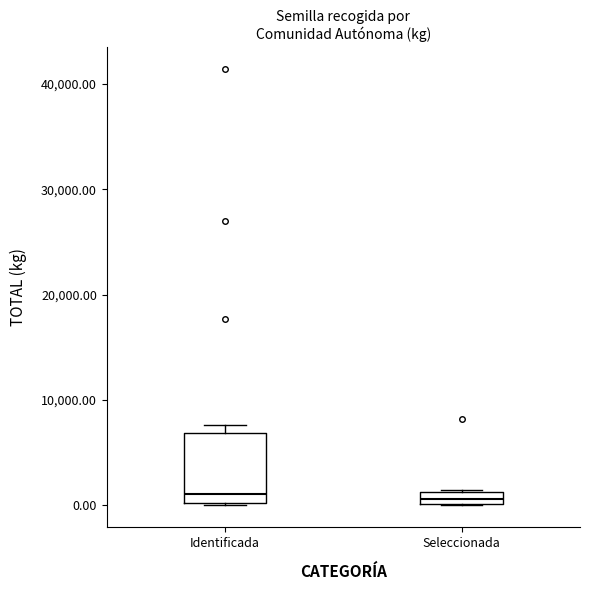

Which box is the tallest, from its lower edge to its upper edge?

Identificada